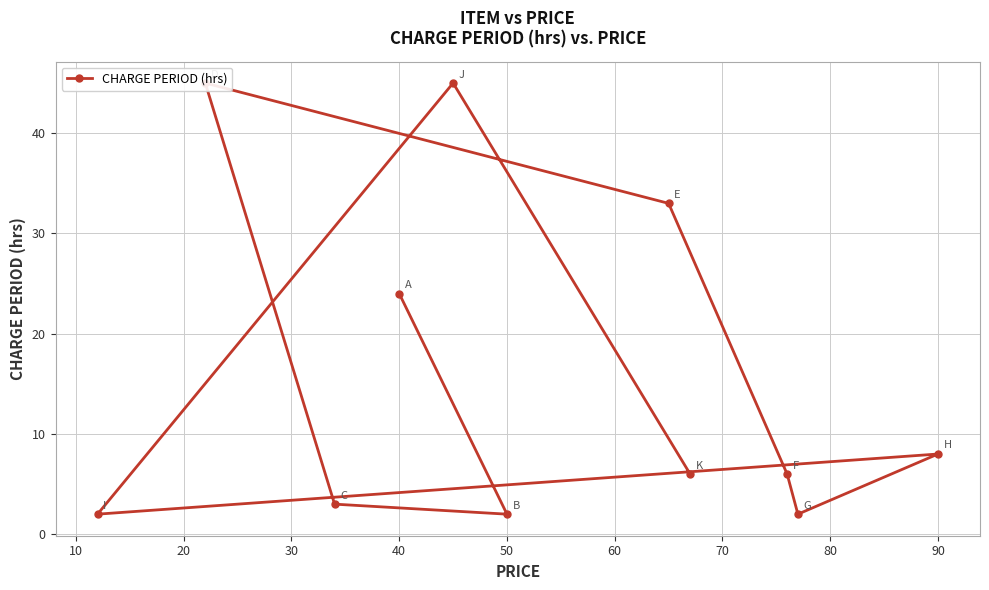

Is it true that the value at 90 is 30?

False